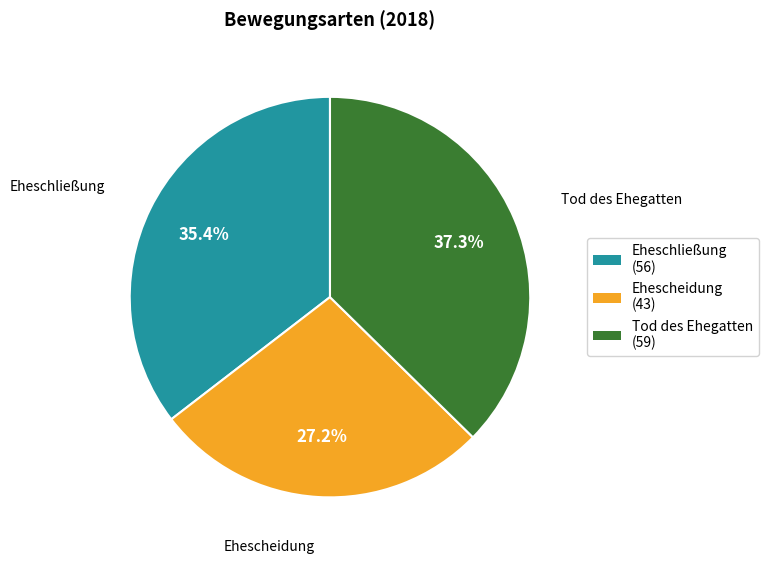

Is it true that Ehescheidung is 13% of the pie?

False